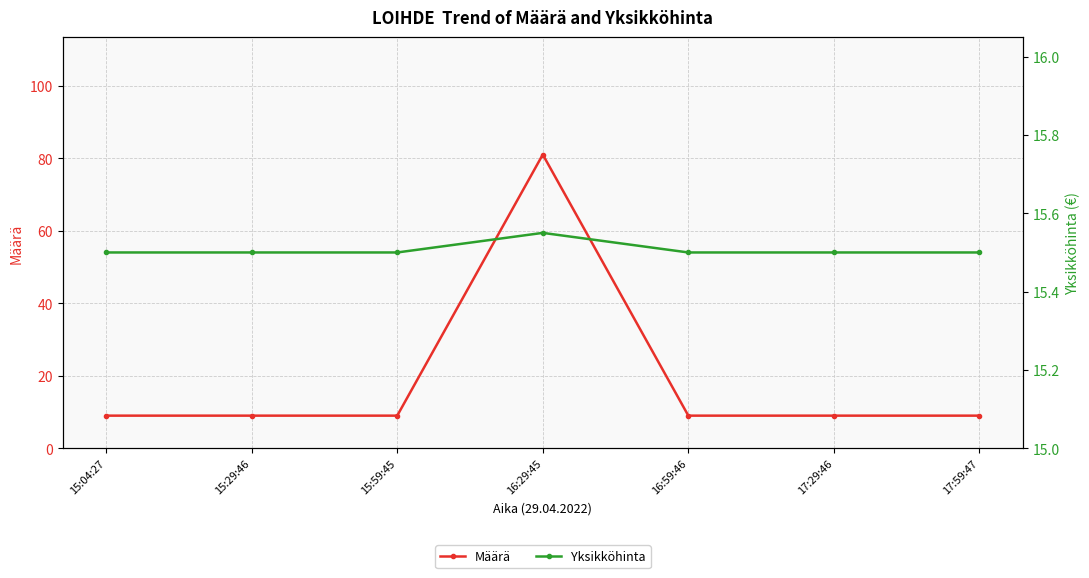

How many values in the Määrä series exceed 9?

1